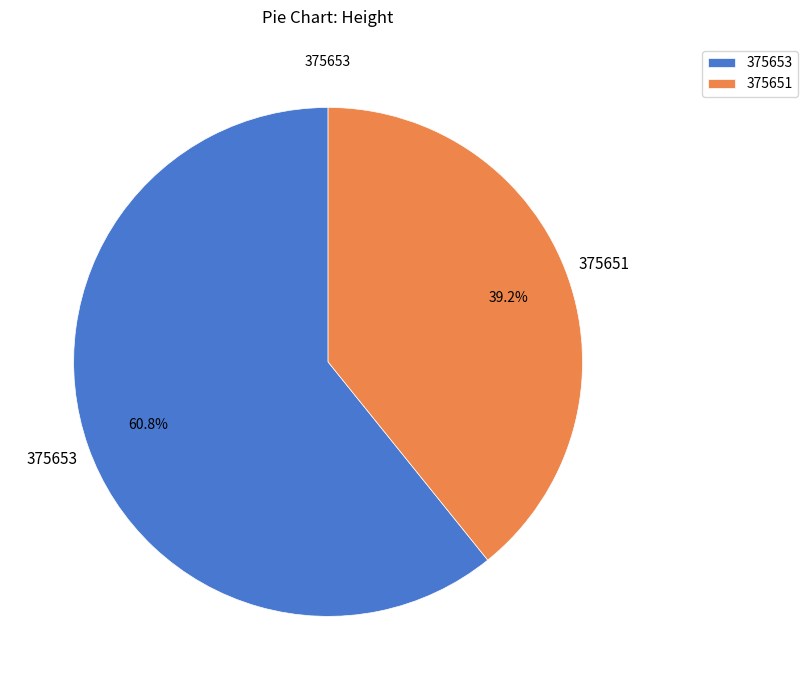

What is the smallest slice in the pie chart?

375651